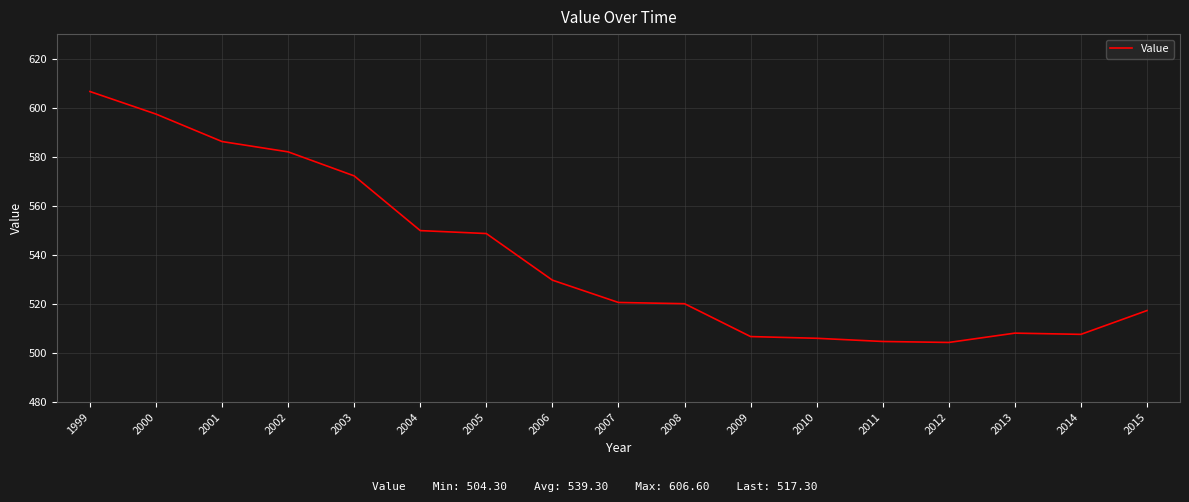

What is the minimum value shown in the chart?

504.3